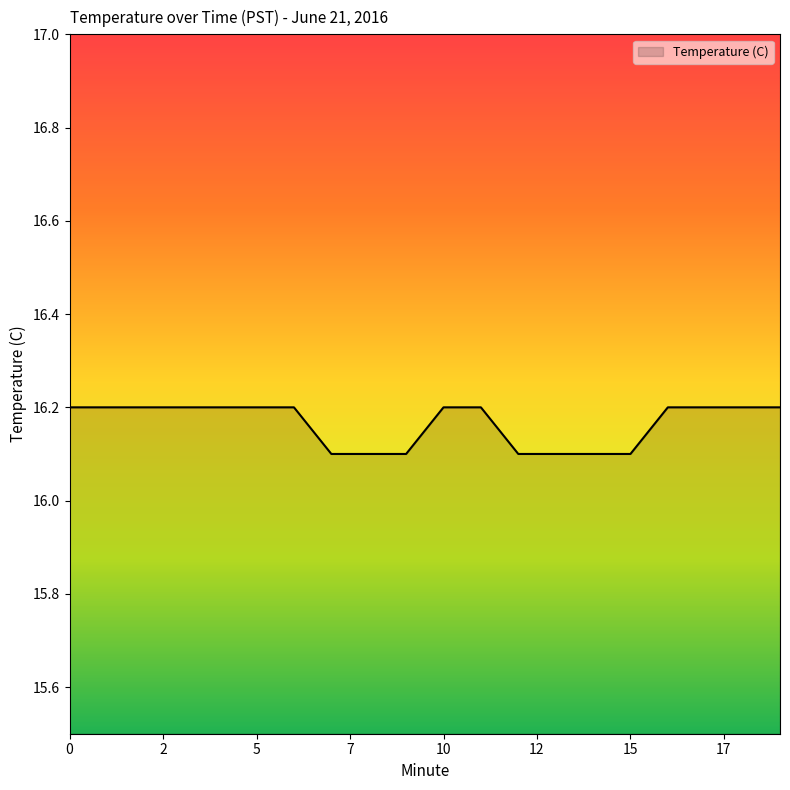

What is the minimum value shown in the chart?

16.1